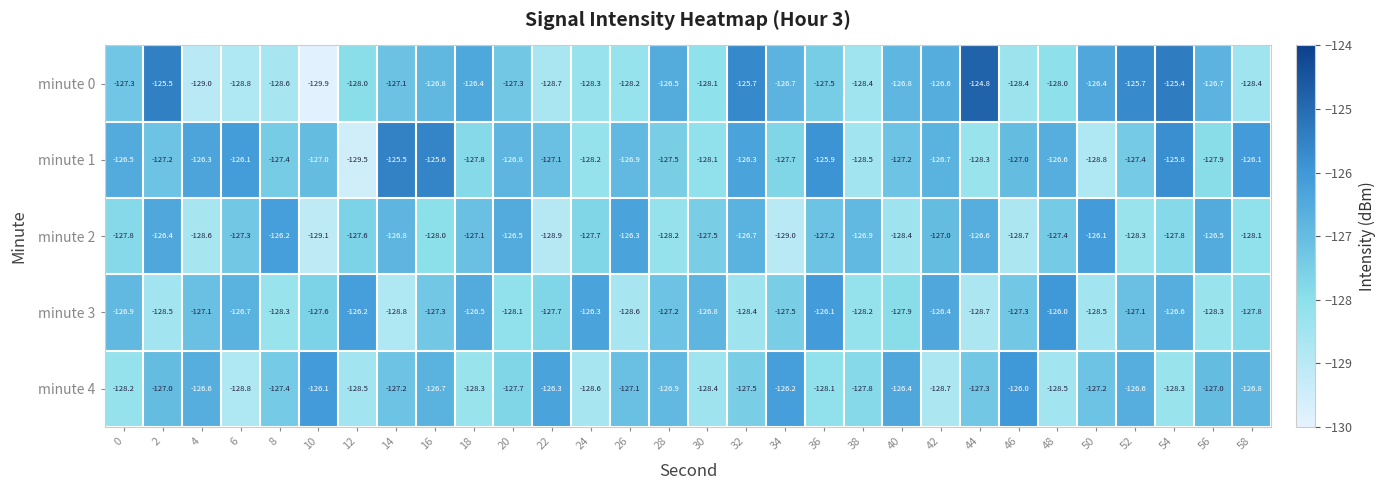

Rank the series at 12 from lowest to highest value.

minute 1, minute 4, minute 0, minute 2, minute 3